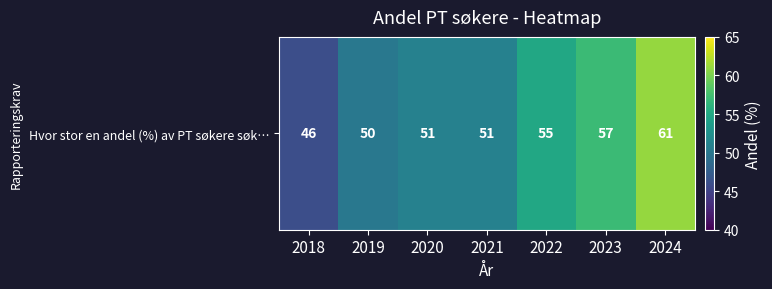

At which category does the chart reach its peak across all series?

2024